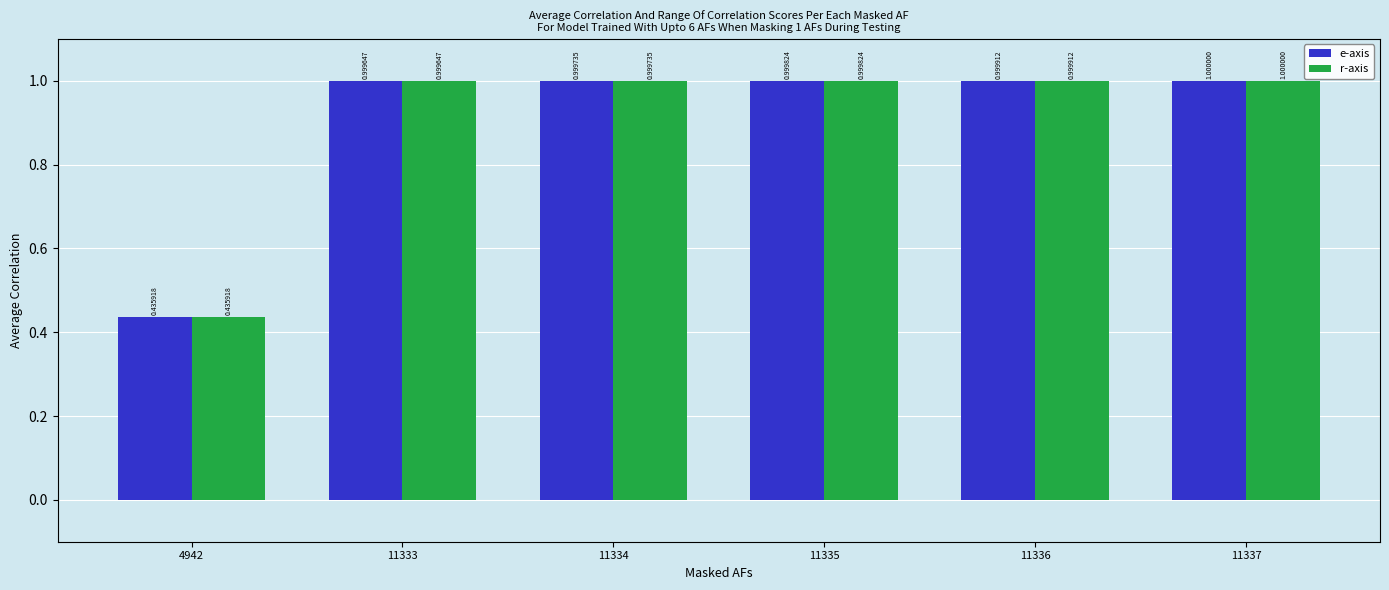

What is the total value across all series at 11336?

2.0